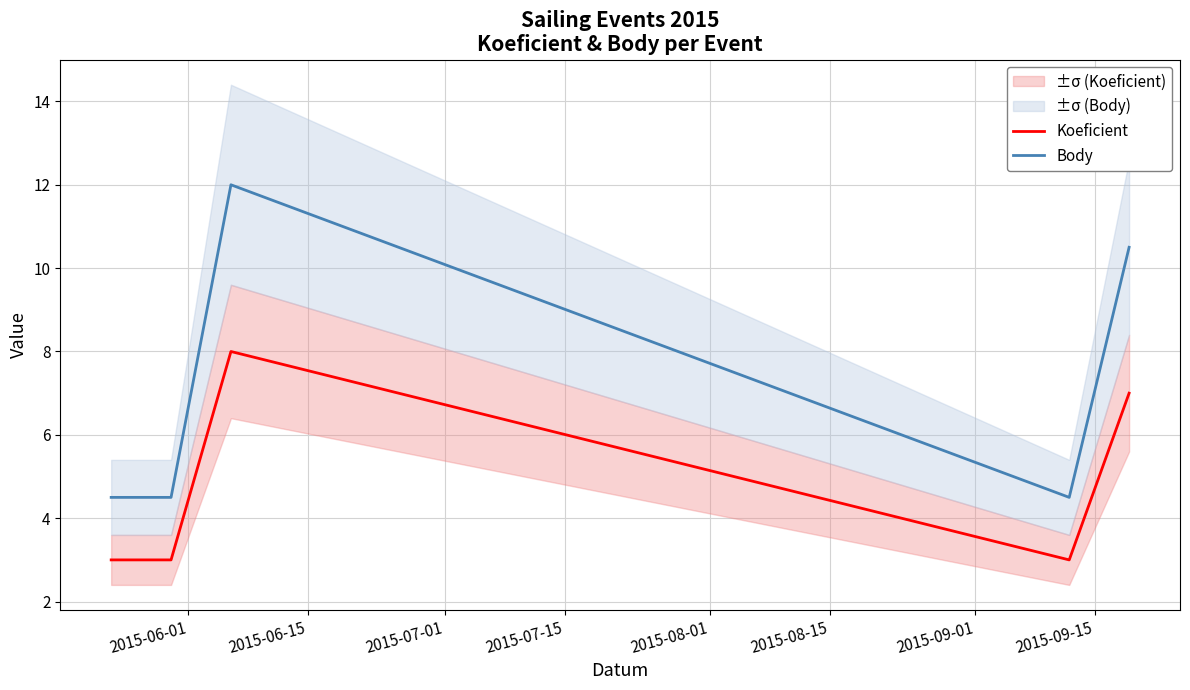

True or false: Koeficient and Body intersect in this chart.

False